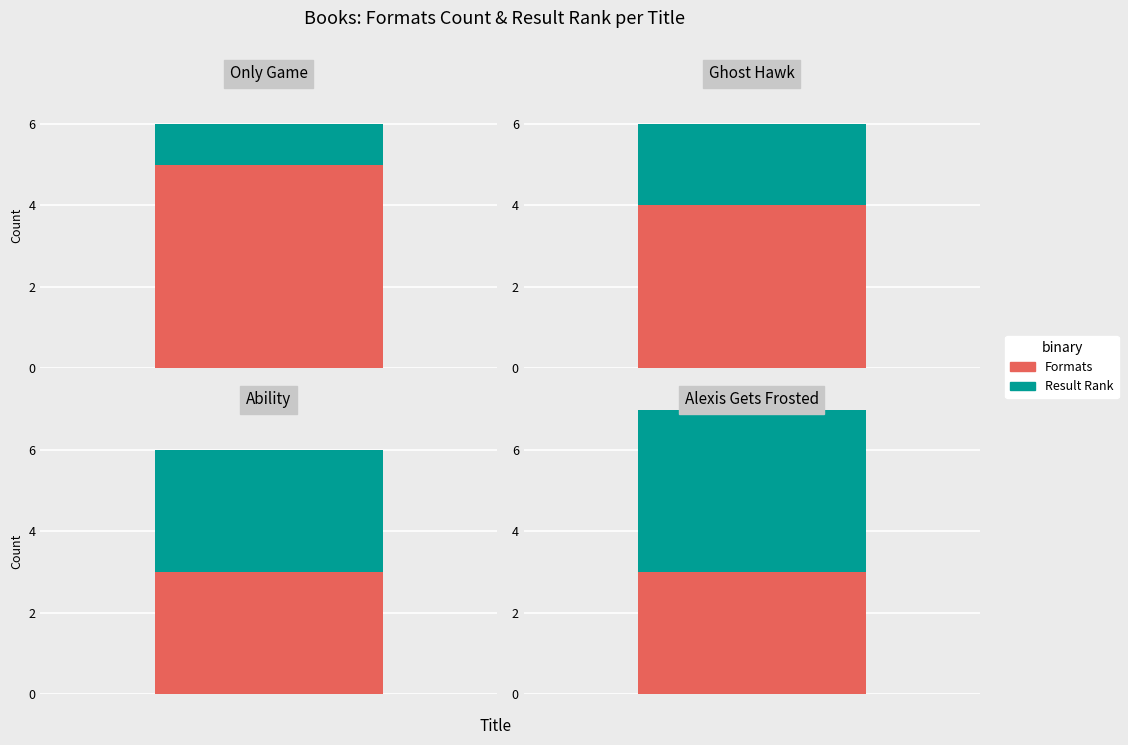

What is the difference between the Result values at Alexis Gets Frosted and Only Game?

3